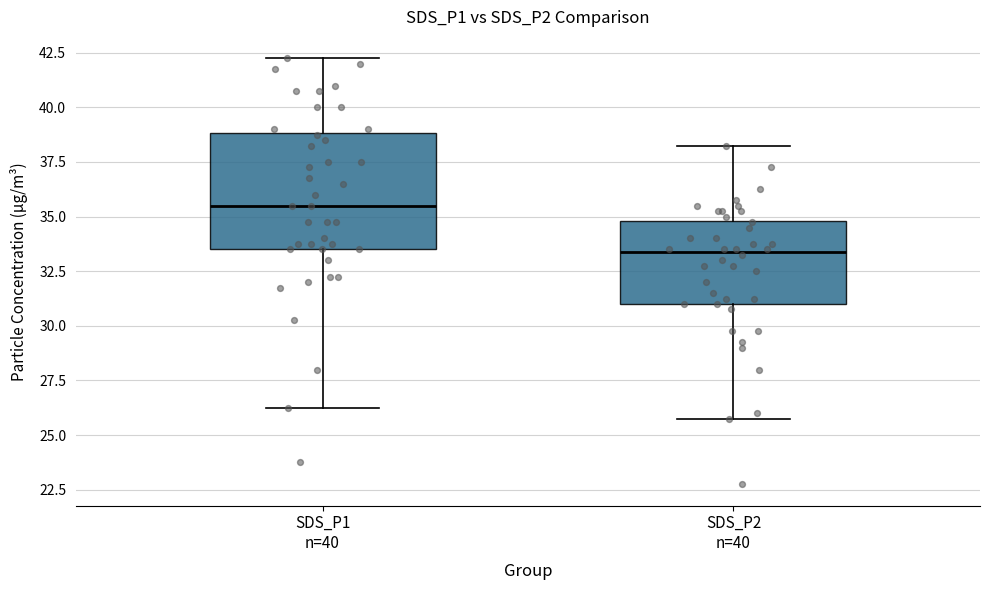

Comparing the boxes themselves (not the whiskers), which one is the tallest?

SDS_P1 n=40